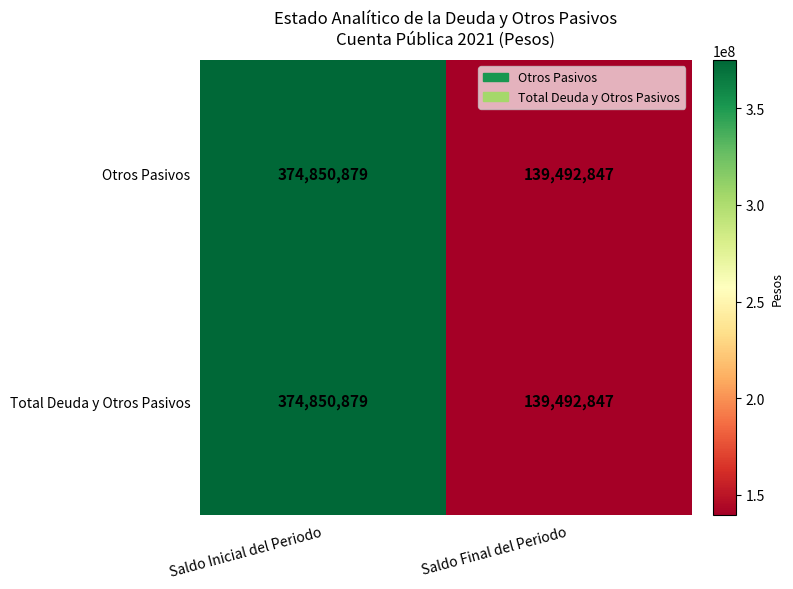

Is it true that Otros Pasivos equals 113077135 at Saldo Inicial del Periodo?

False